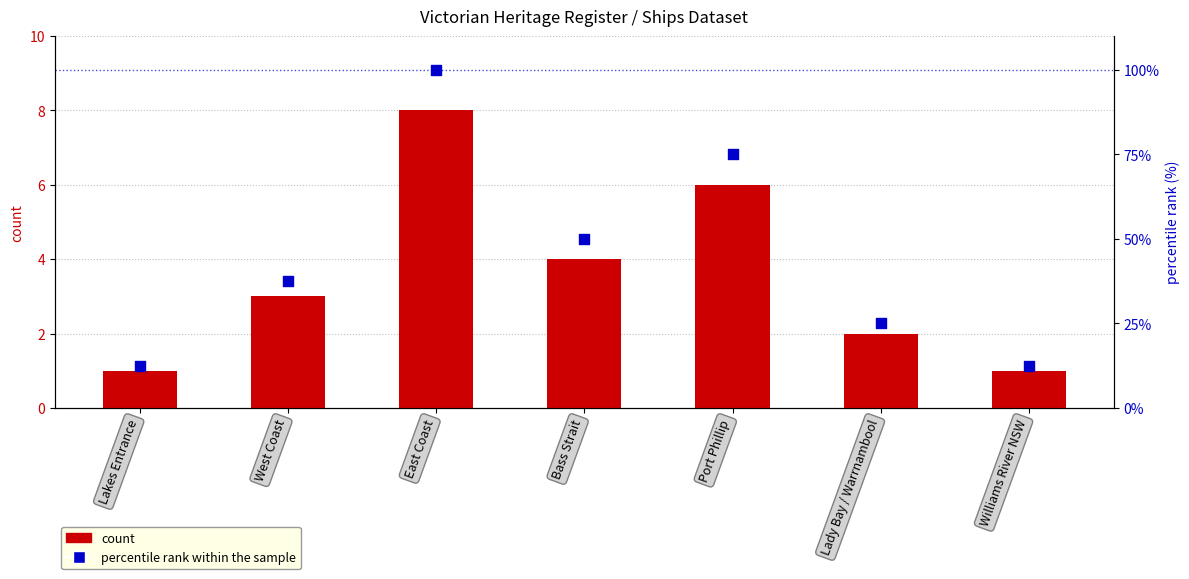

Which series has the largest total across all categories?

percentile rank within the sample